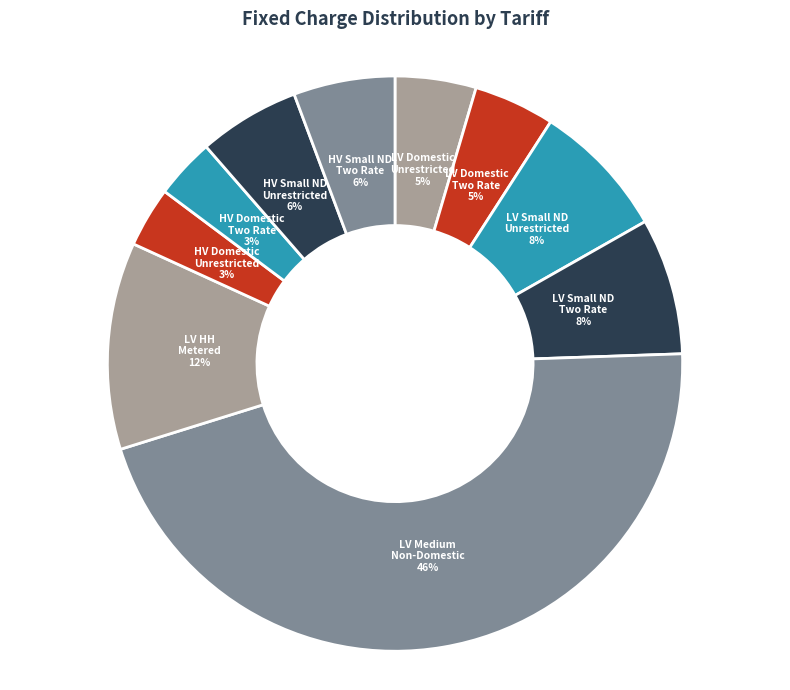

How many slices are in this pie chart?

10